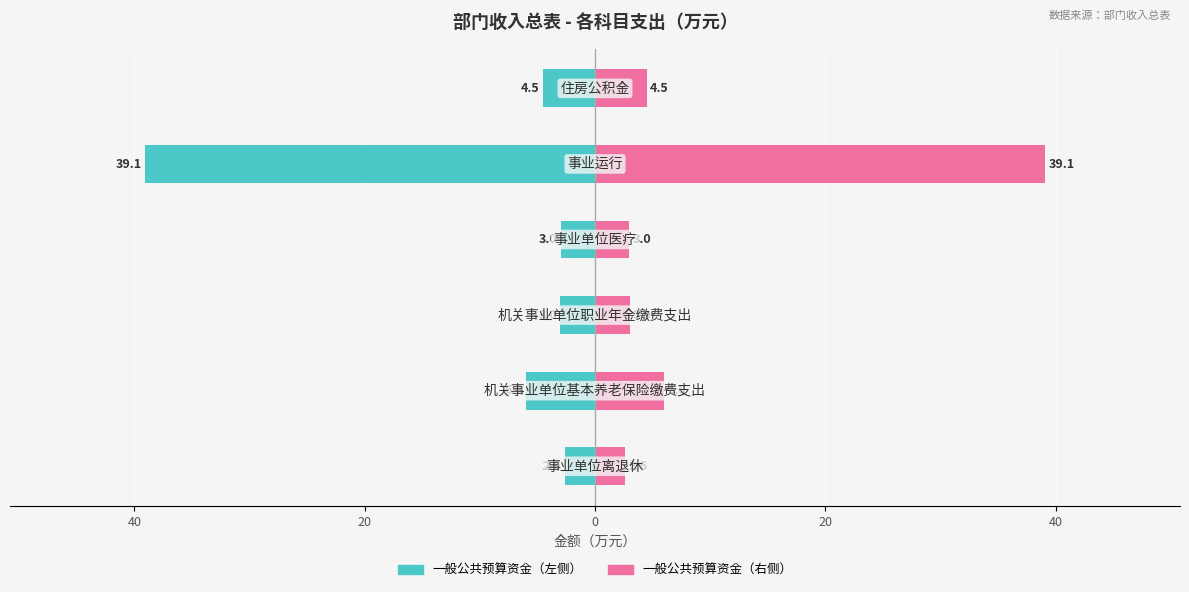

Rank the series by their average value, from highest to lowest.

一般公共预算资金（右）, 一般公共预算资金（左）